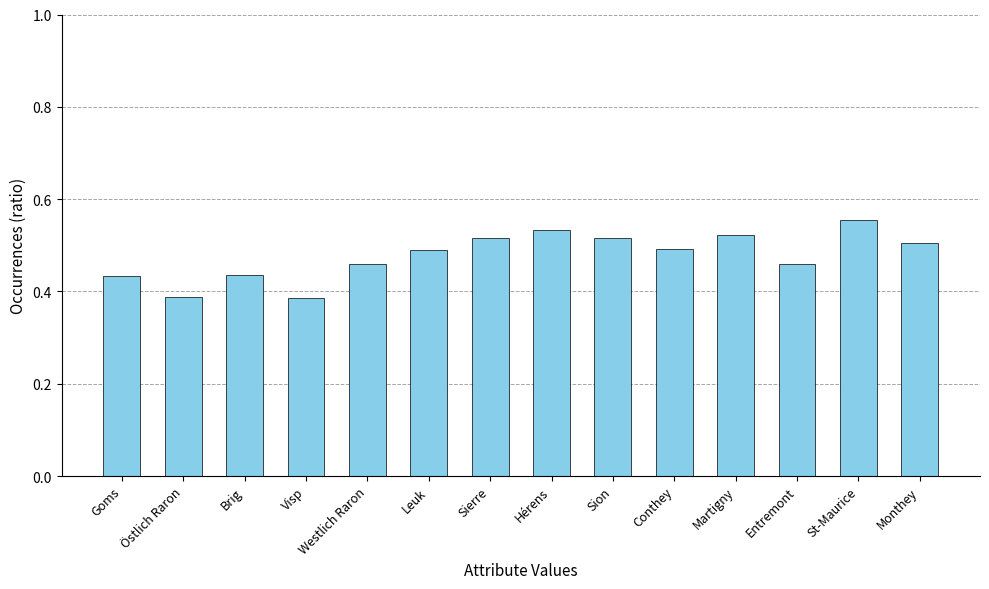

What is the sum of all values?

6.7